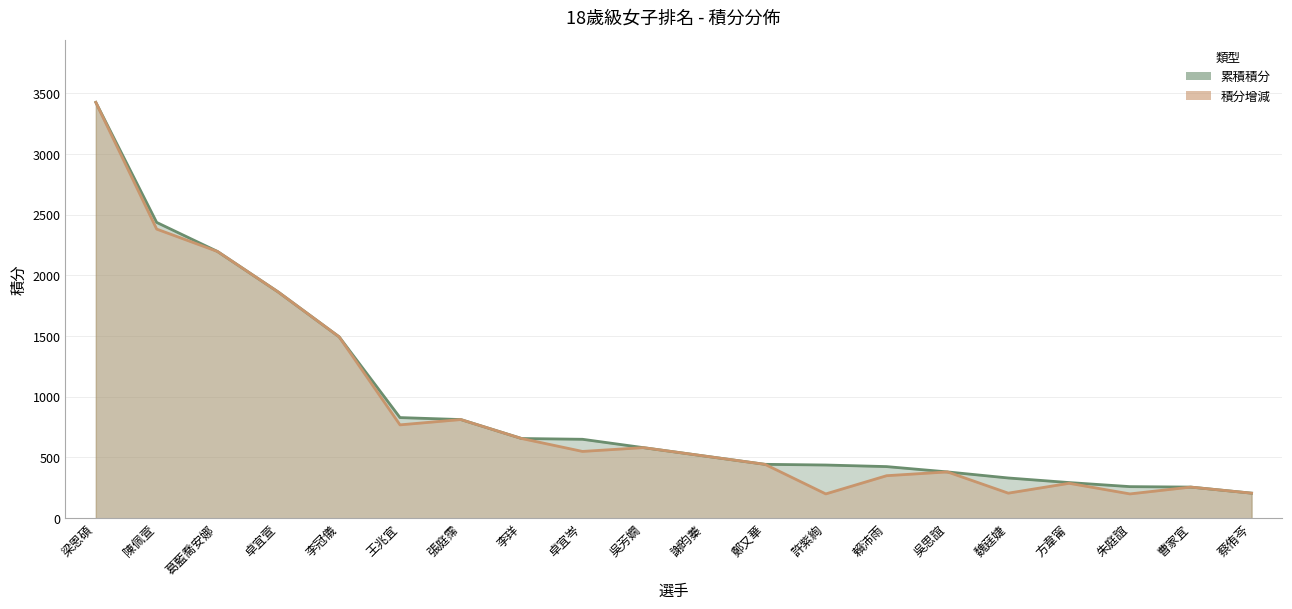

What is the approximate value of 積分增減 at 賴沛雨?

350.0